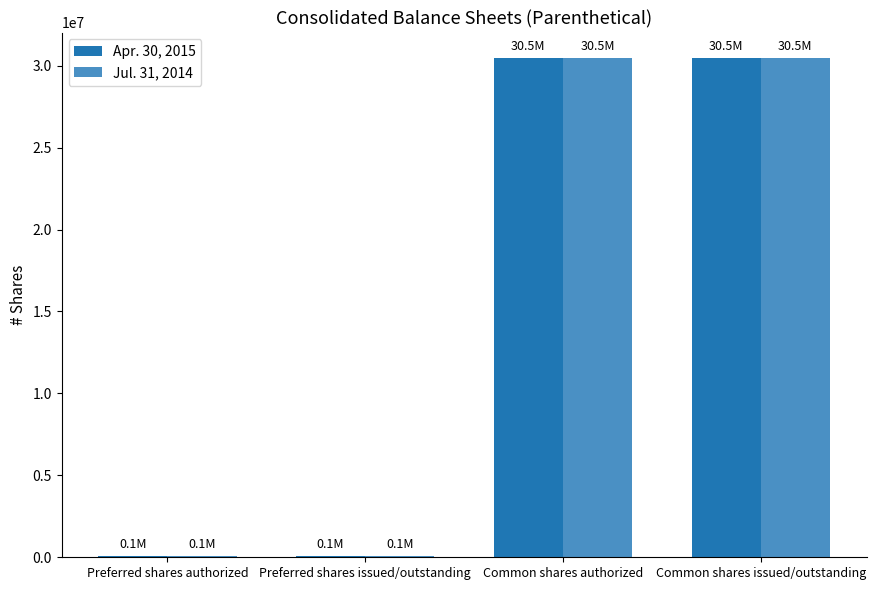

What position from the right is Preferred shares authorized?

4